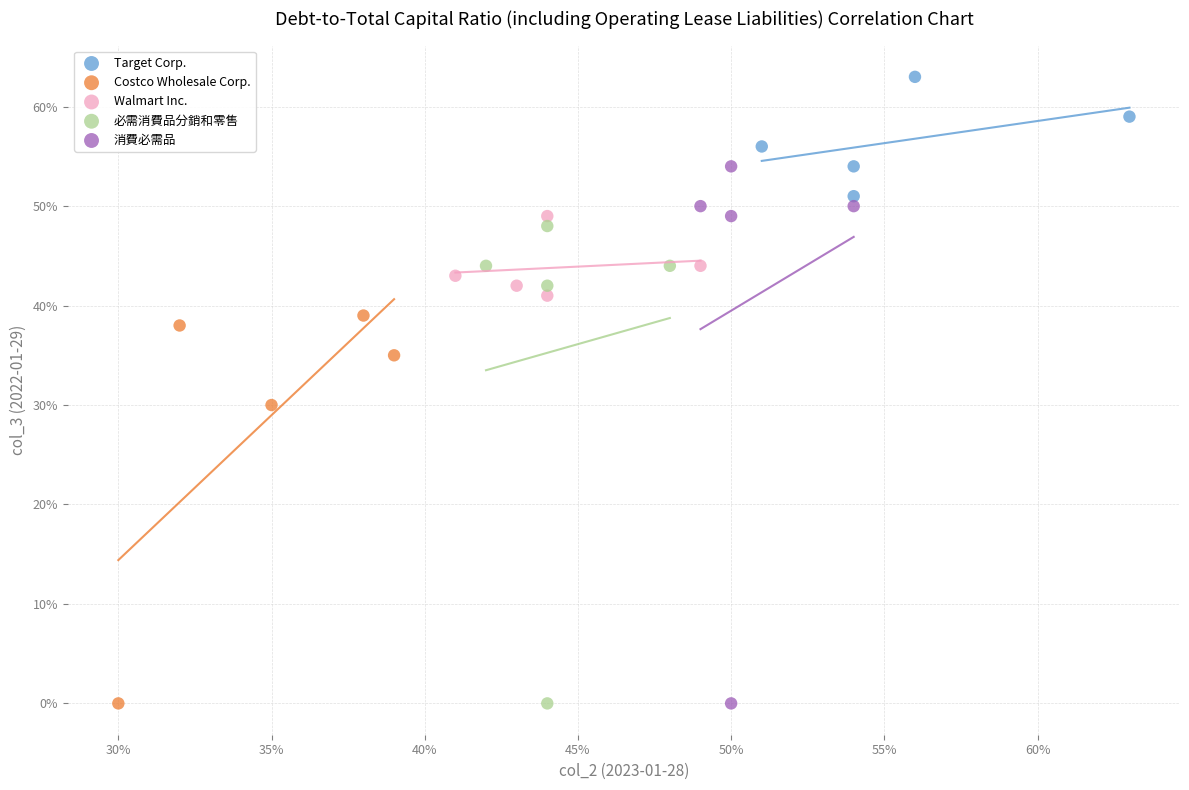

What are all the series names shown in the legend?

Target Corp., Costco Wholesale Corp., Walmart Inc., 必需消費品分銷和零售, 消費必需品